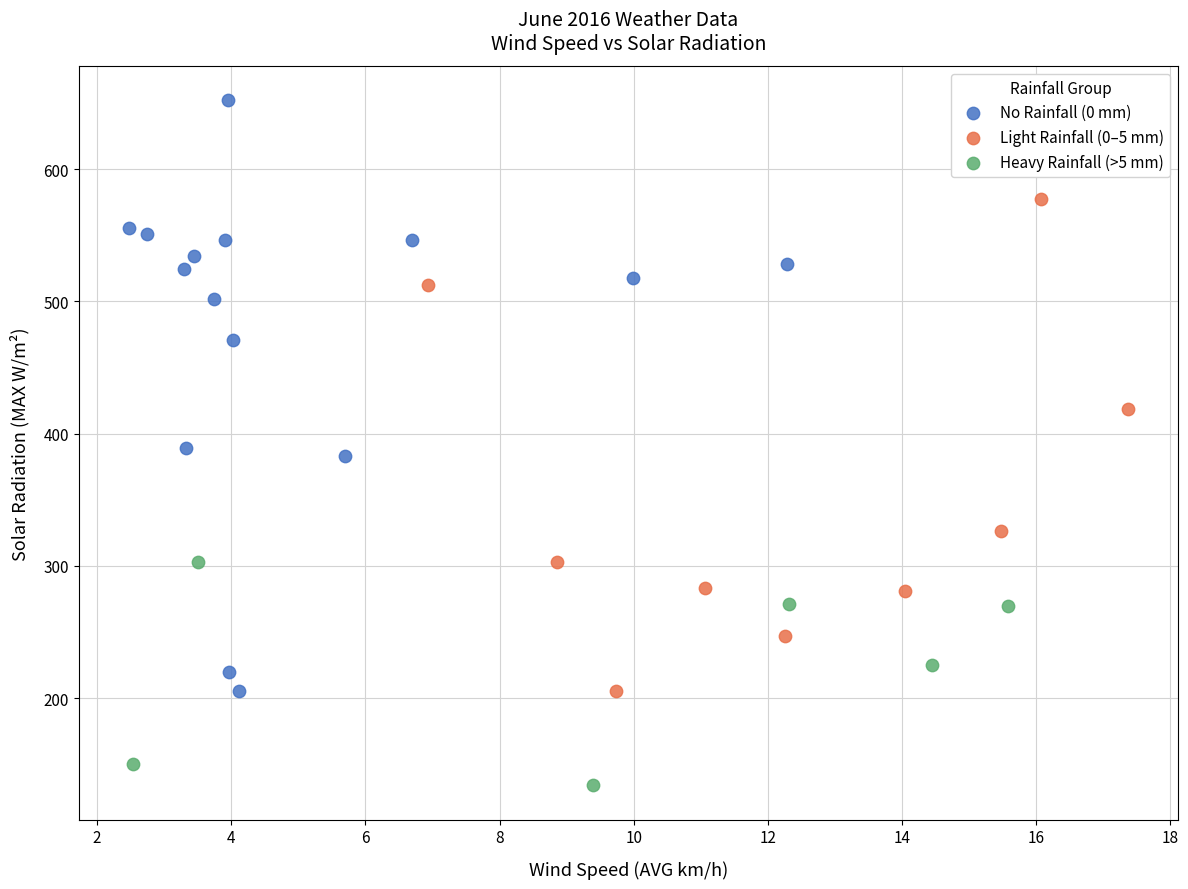

Which series contains the lowest Y value?

Heavy Rainfall (>5 mm)